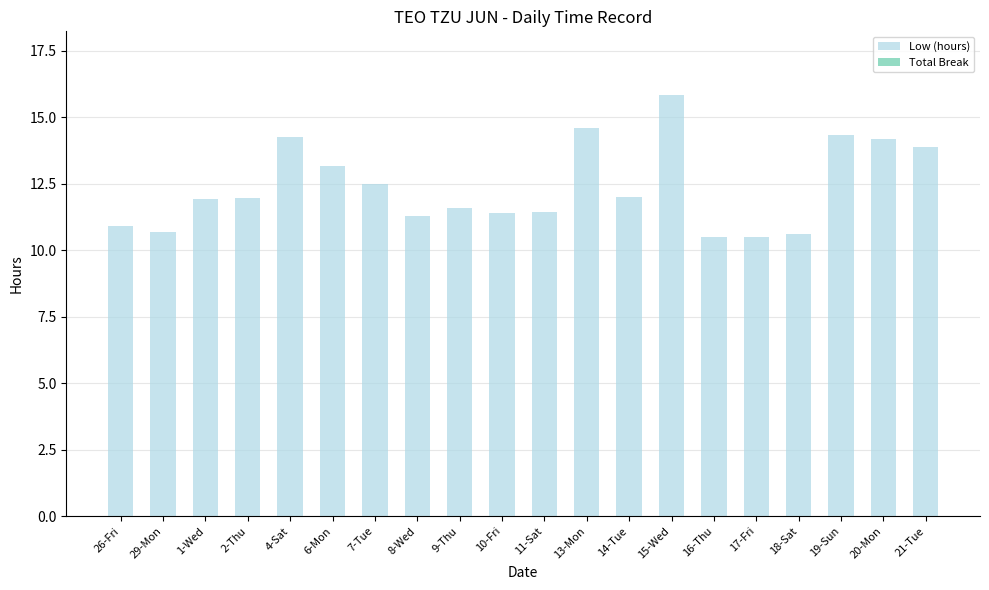

At which category does the chart reach its peak across all series?

15-Wed